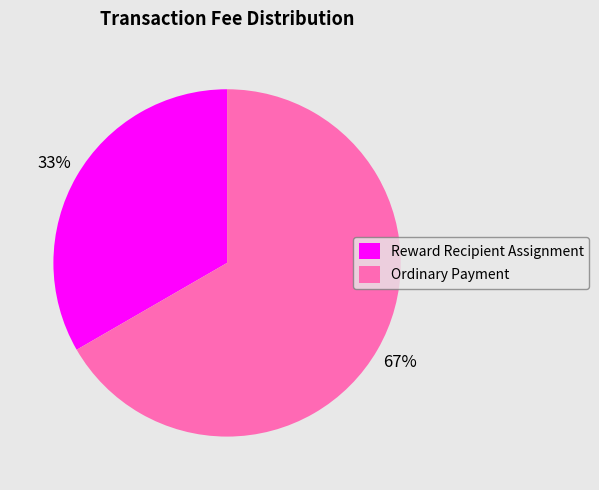

To the nearest percent, what is the combined percentage of Ordinary Payment and Reward Recipient Assignment?

100%